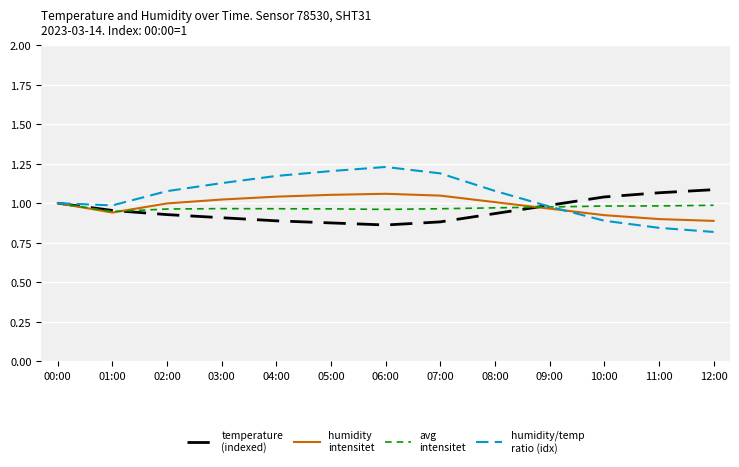

What position from the right is 11:00?

2